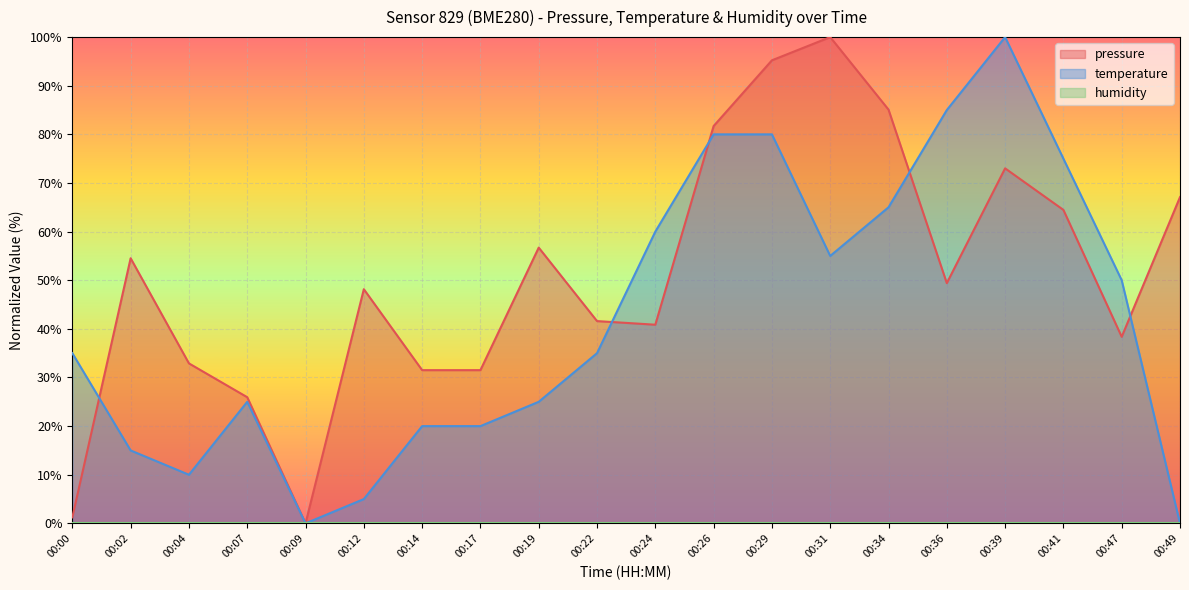

The temperature series shows 61.9 at 00:00. True or false?

False